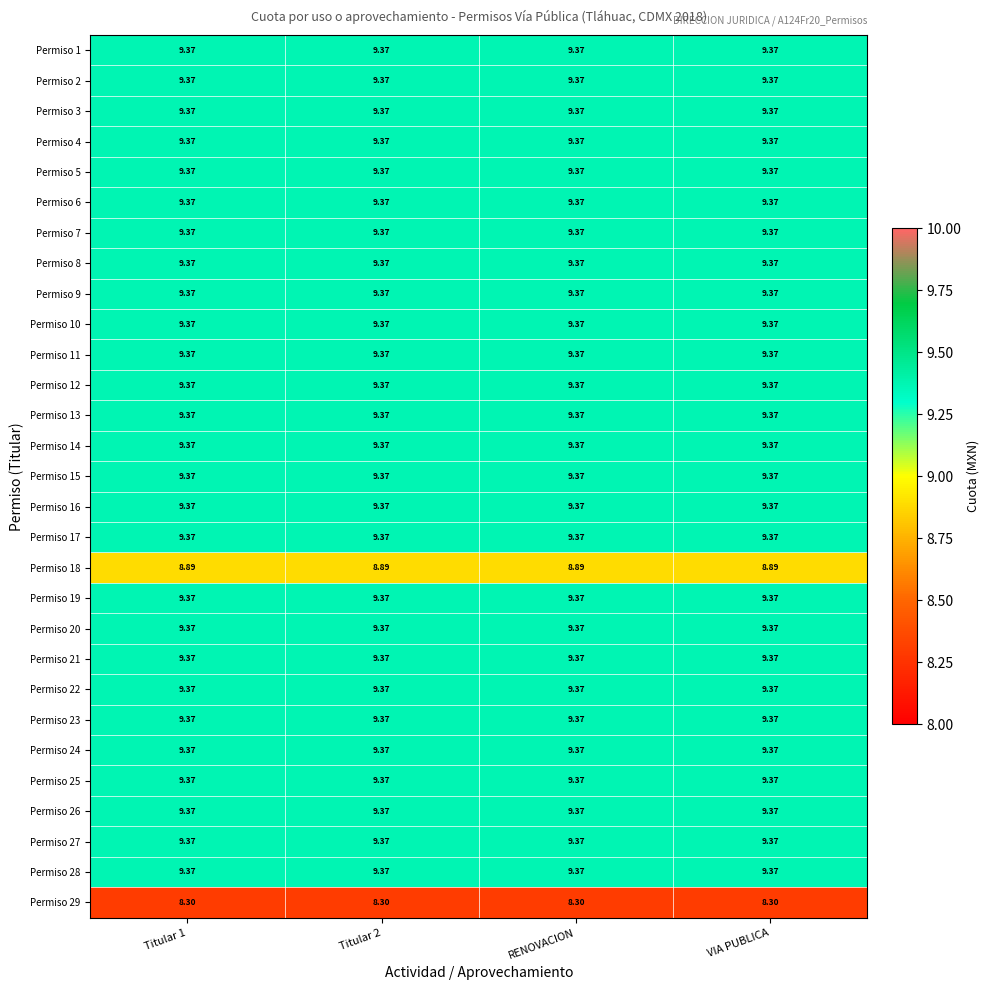

How many categories are shown in the chart?

4